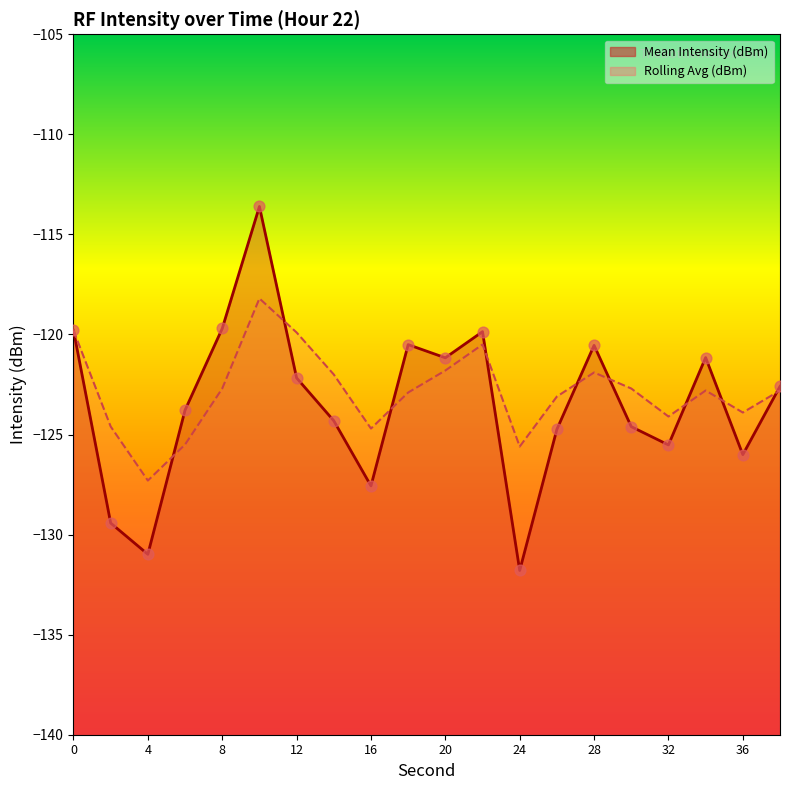

Is the value of Mean Intensity (dBm) at 8 greater than the value of Rolling Avg (dBm) at 10?

No